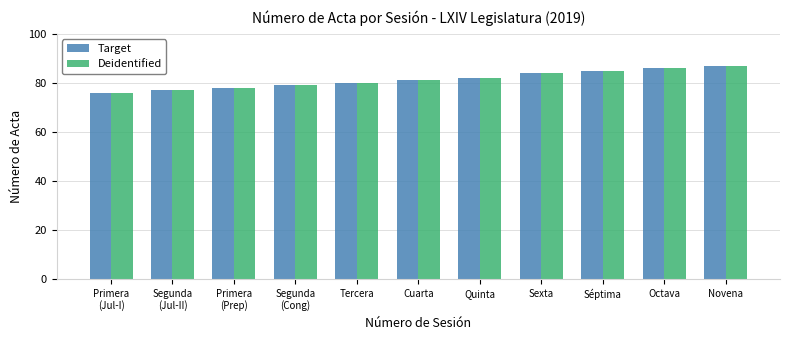

Reading left to right, what are all the values shown in this chart?

Target: 76	77	78	79	80	81	82	84	85	86	87
Deidentified: 76	77	78	79	80	81	82	84	85	86	87